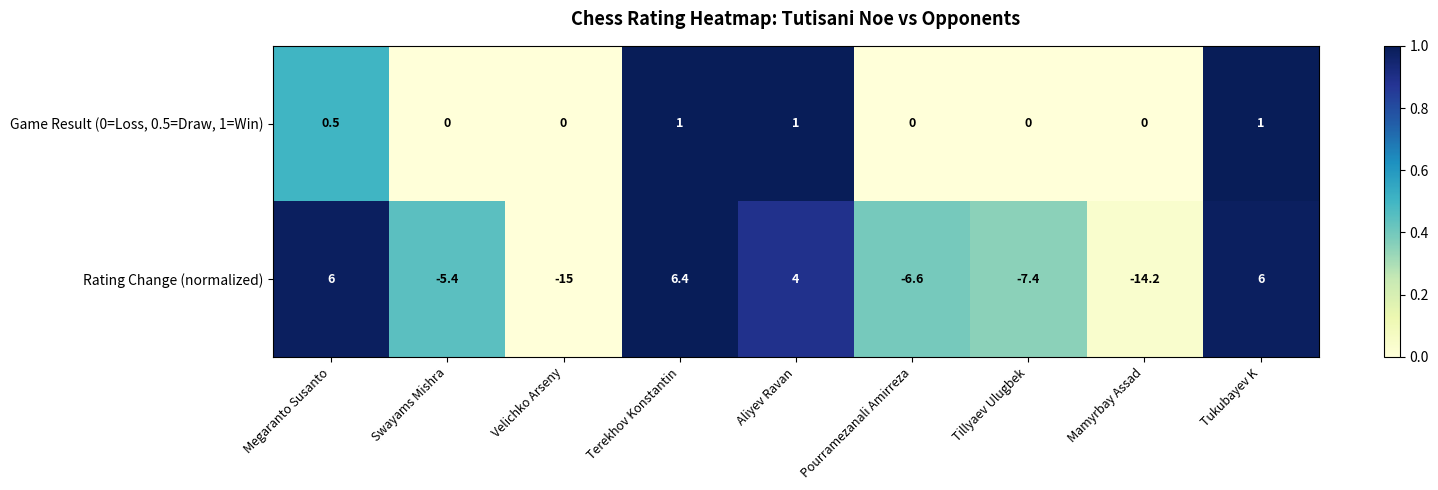

Reading left to right, list all the values displayed in this chart.

Game Result (0=Loss, 0.5=Draw, 1=Win): 0.5	0.0	0.0	1.0	1.0	0.0	0.0	0.0	1.0
Rating Change (normalized): 6.0	-5.4	-15.0	6.4	4.0	-6.6	-7.4	-14.2	6.0